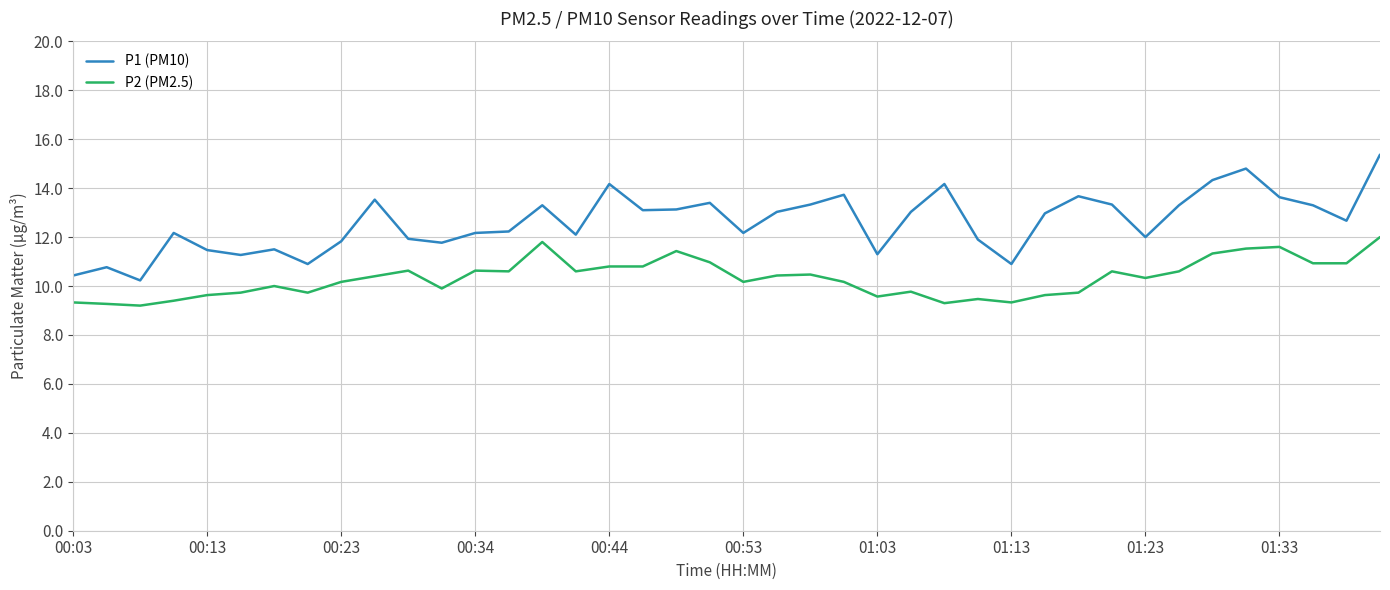

What is the highest value of the P1 (PM10) series?

15.4